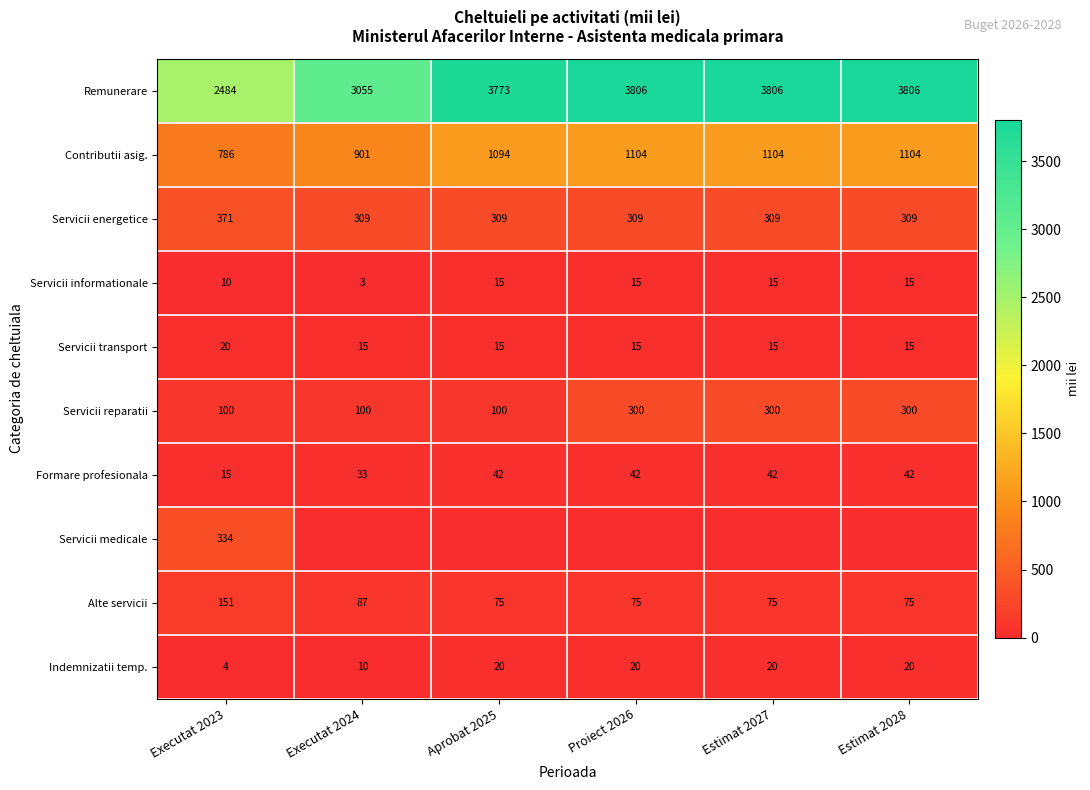

Is it true that Servicii informationale equals 8 at Proiect 2026?

False